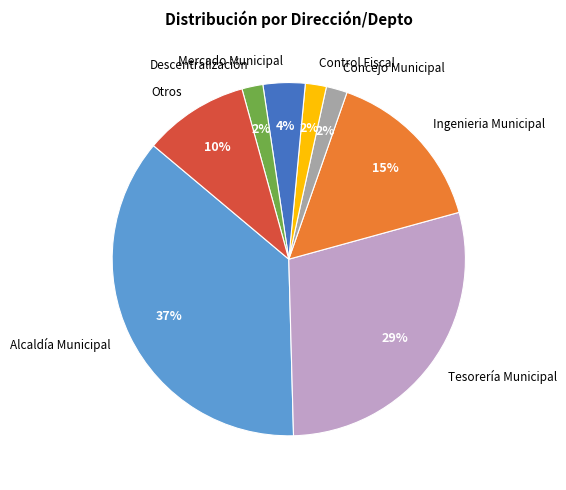

To the nearest percent, what is the difference between the largest and smallest slice percentages?

35%